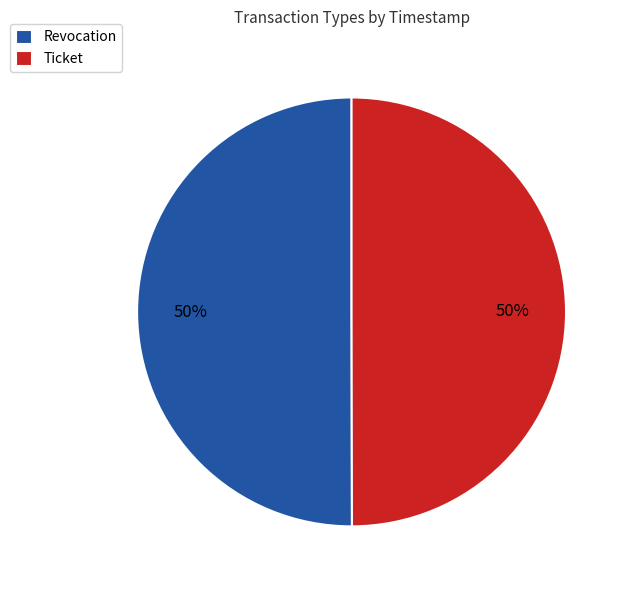

What percentage is the Revocation slice, to the nearest percent?

50%